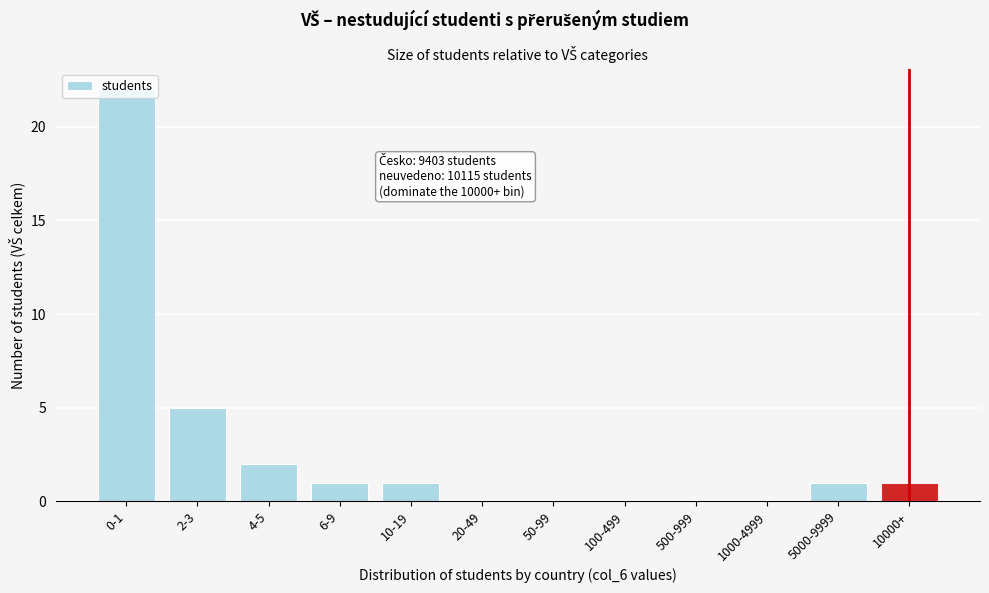

True or false: the data shows 0 at 500-999.

True